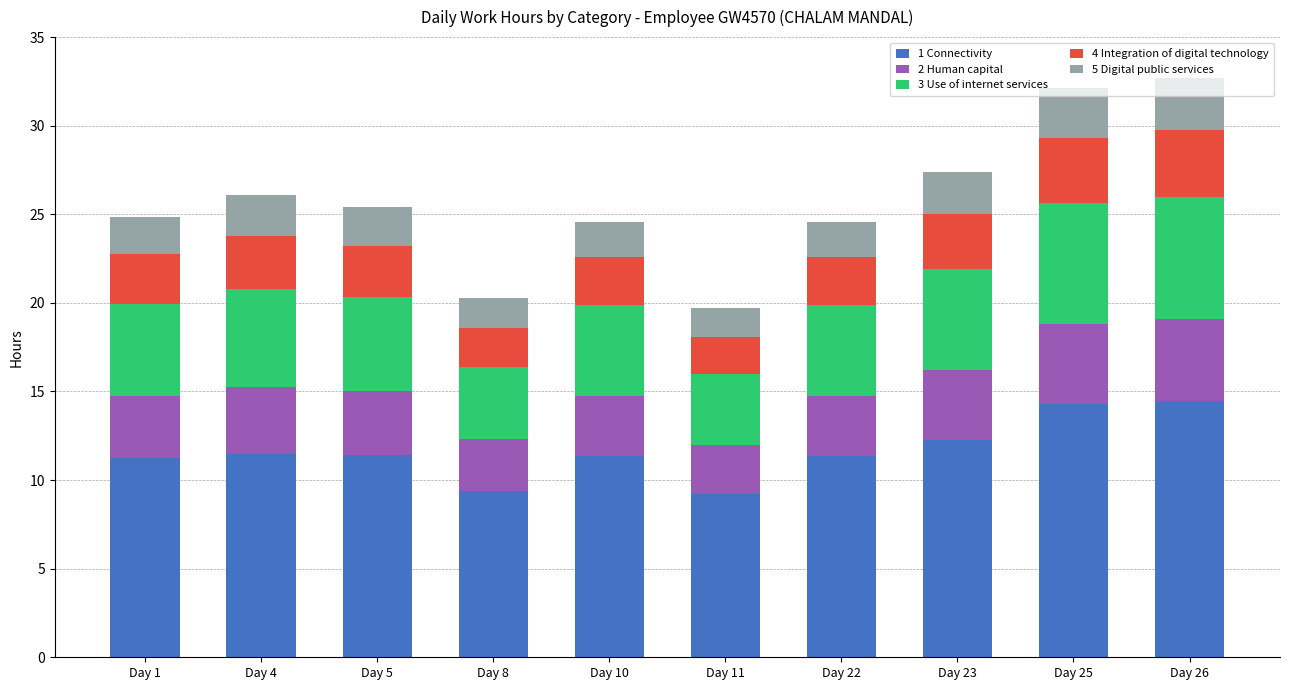

What is the sum of the 1 Connectivity values at Day 26 and Day 8?

23.9